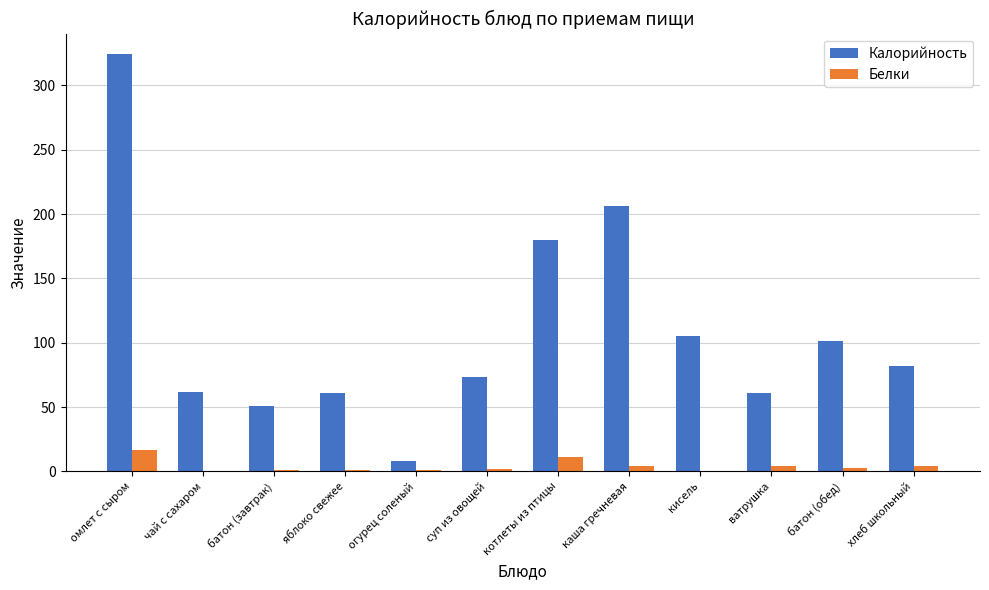

Read the Калорийность value at котлеты из птицы.

180.0